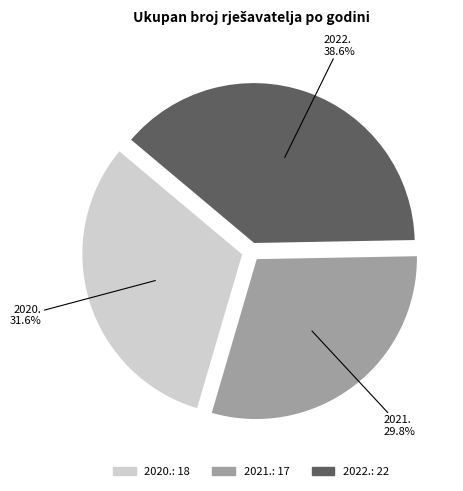

How many slices are in this pie chart?

3